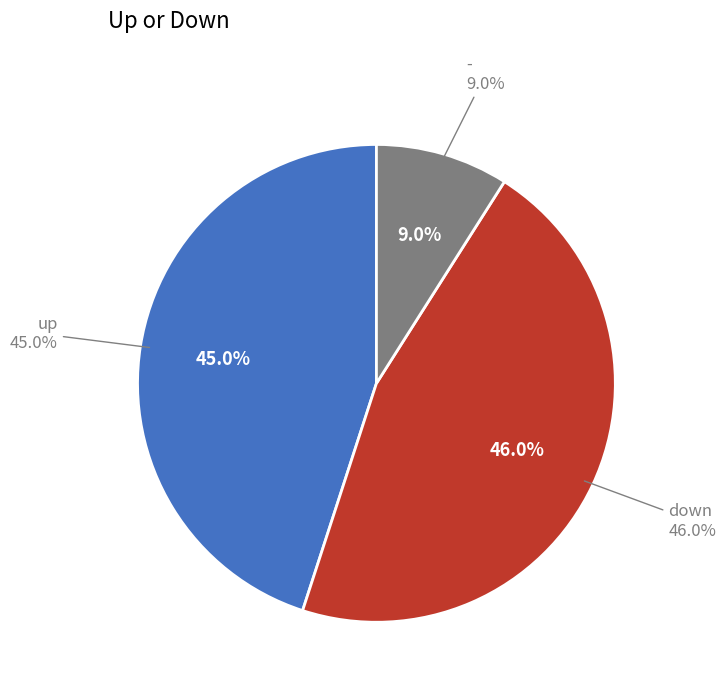

To the nearest percent, what percentage of the pie is down?

46%